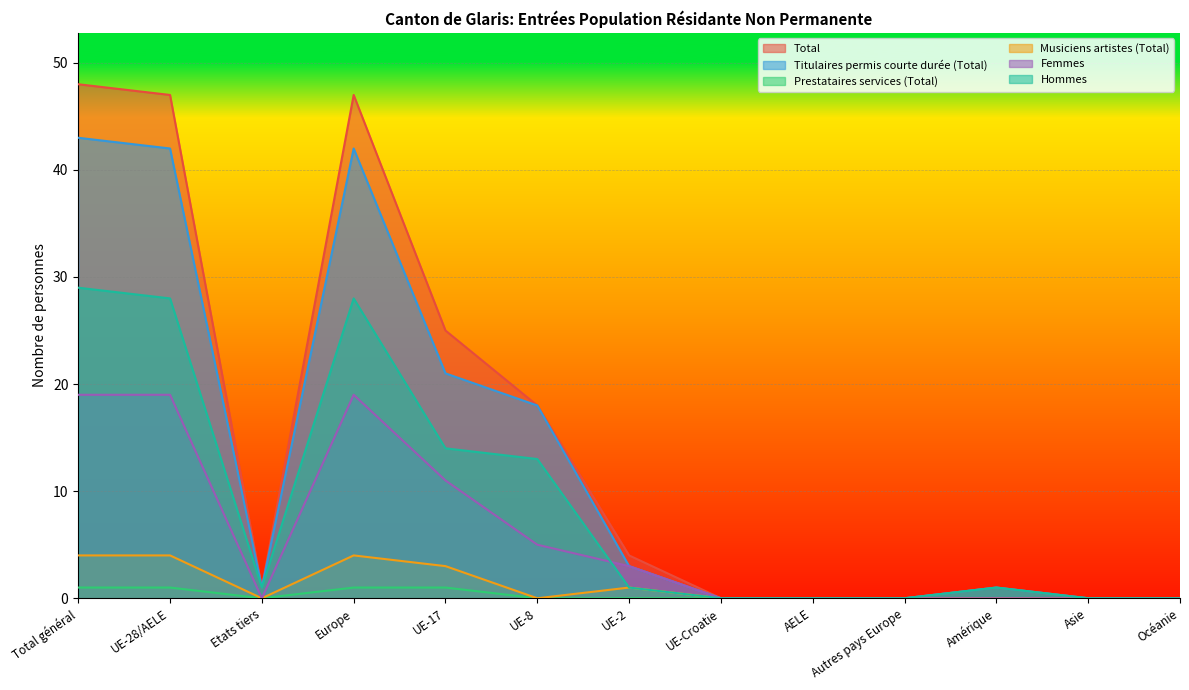

At which category does Musiciens artistes (Total) reach its first local valley?

Etats tiers